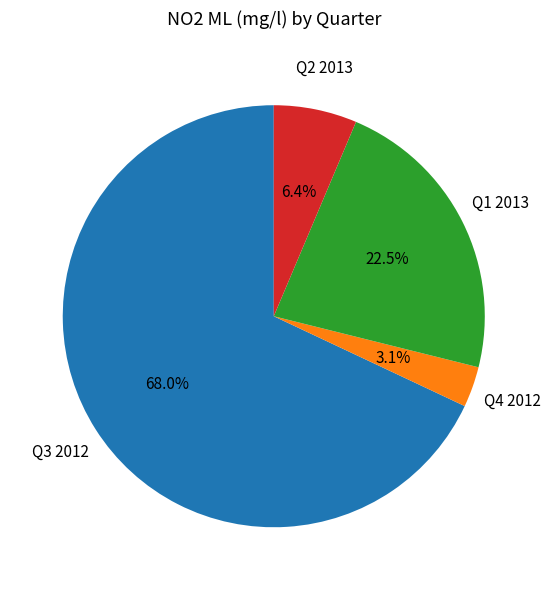

Is there any slice that represents more than half of the pie?

Yes